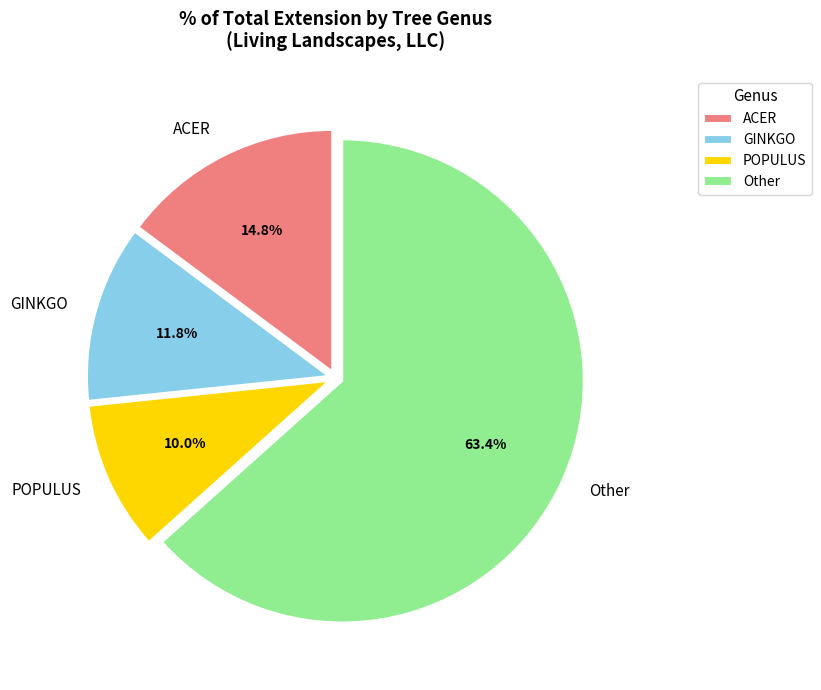

Which has a higher value, Other or GINKGO?

Other